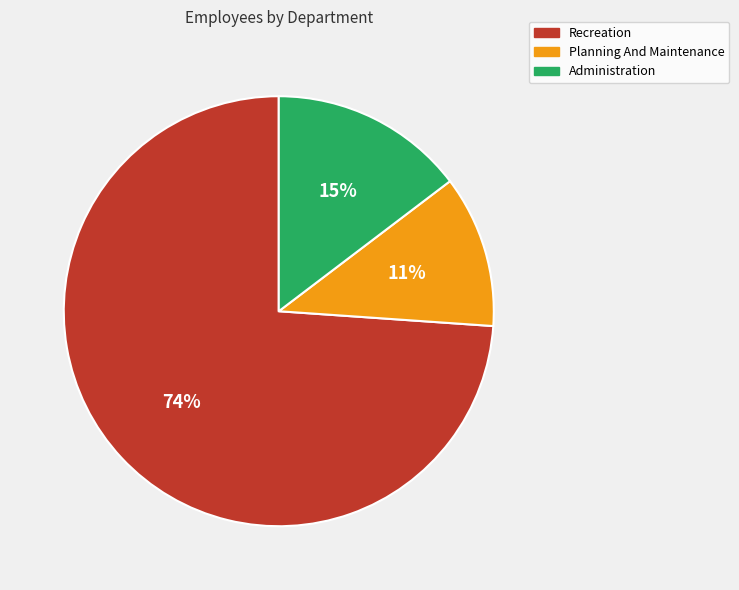

Do Planning And Maintenance and Administration together represent more than half of the pie?

No